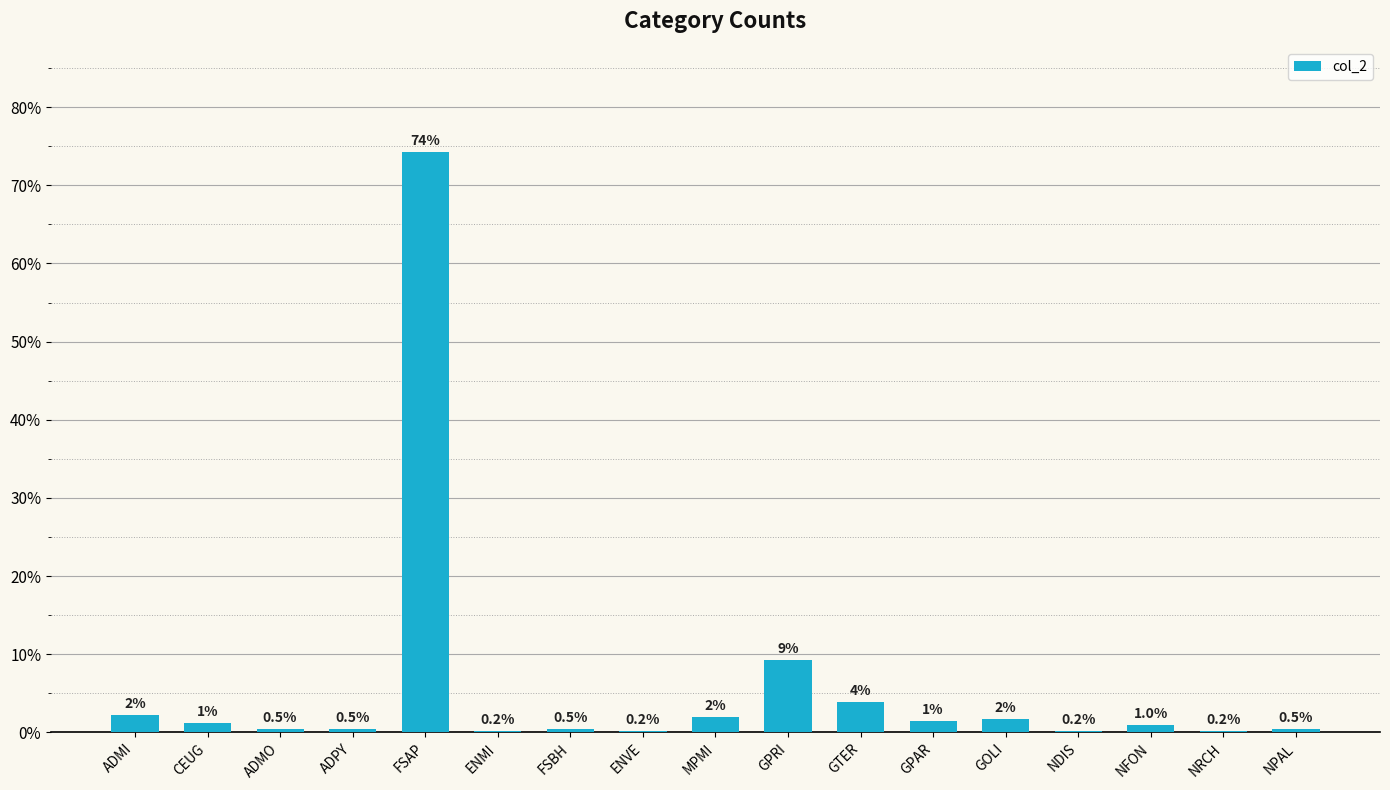

Which label corresponds to the largest value in the chart?

FSAP